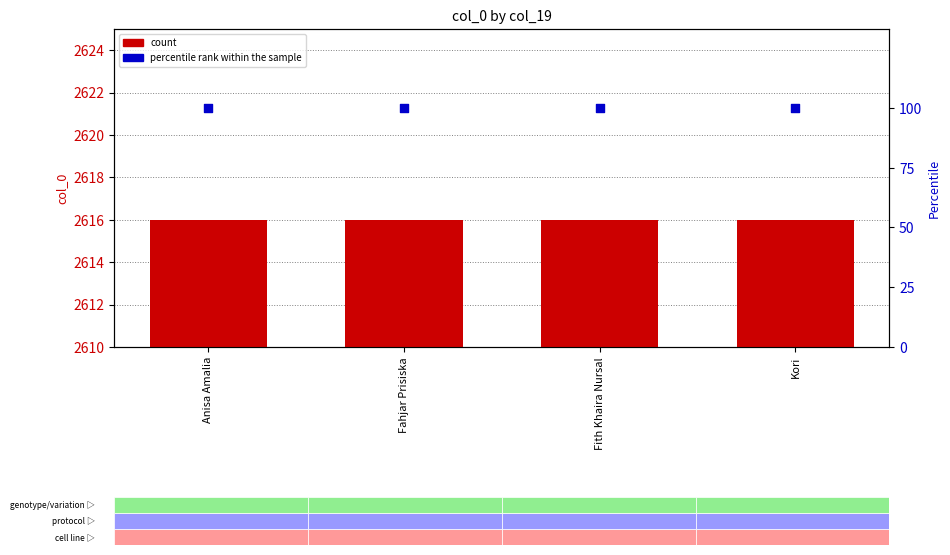

At how many categories does at least one series exceed 2022?

4